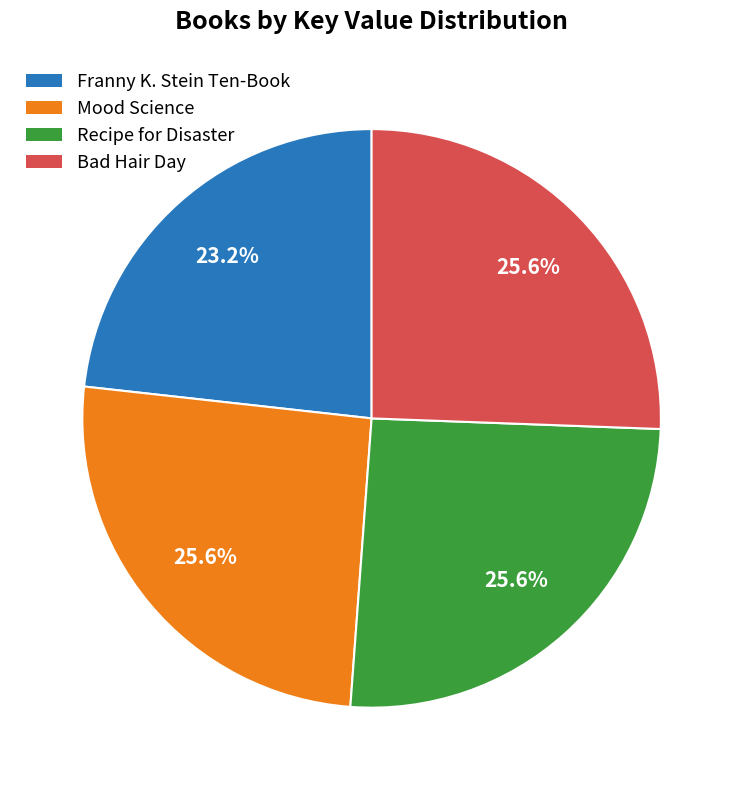

What is the ratio of the value at Bad Hair Day to the value at Franny K. Stein Ten-Book?

1.1